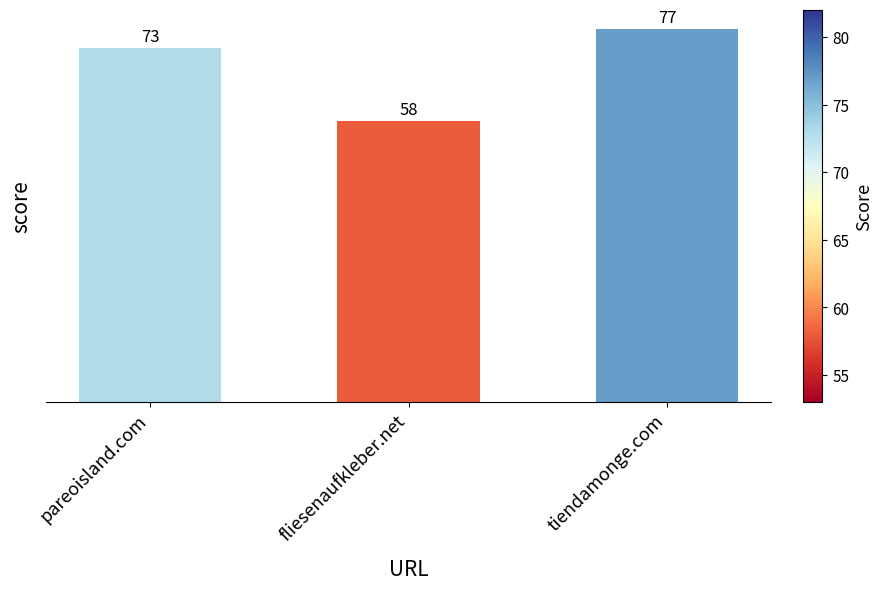

Reading right to left, extract all data points from this chart.

77	58	73